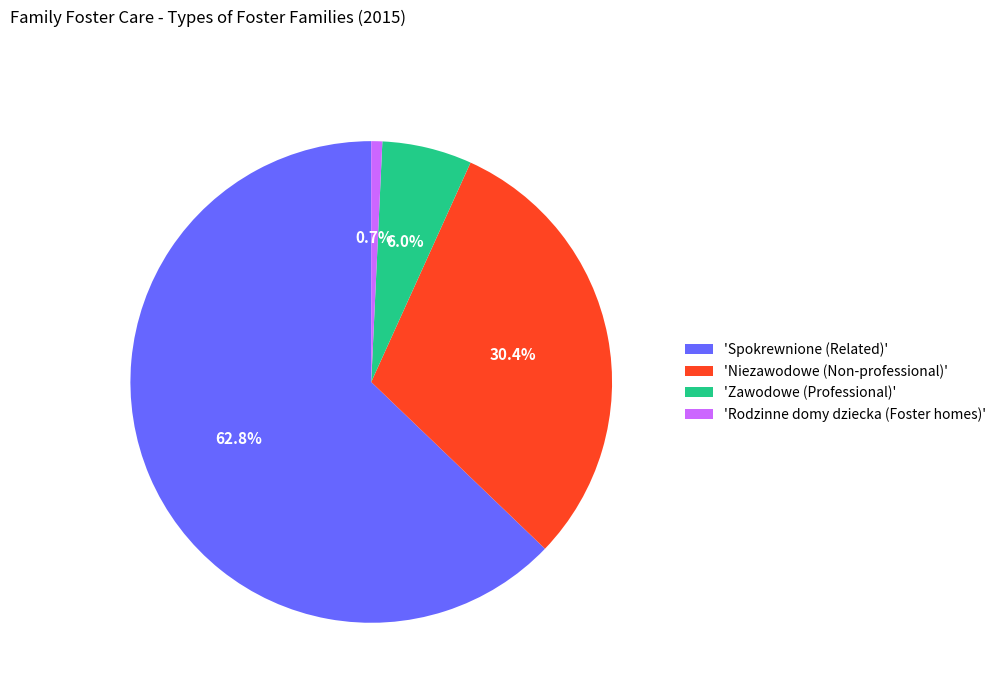

Between 'Rodzinne domy dziecka (Foster homes)' and 'Niezawodowe (Non-professional)', which is larger?

'Niezawodowe (Non-professional)'